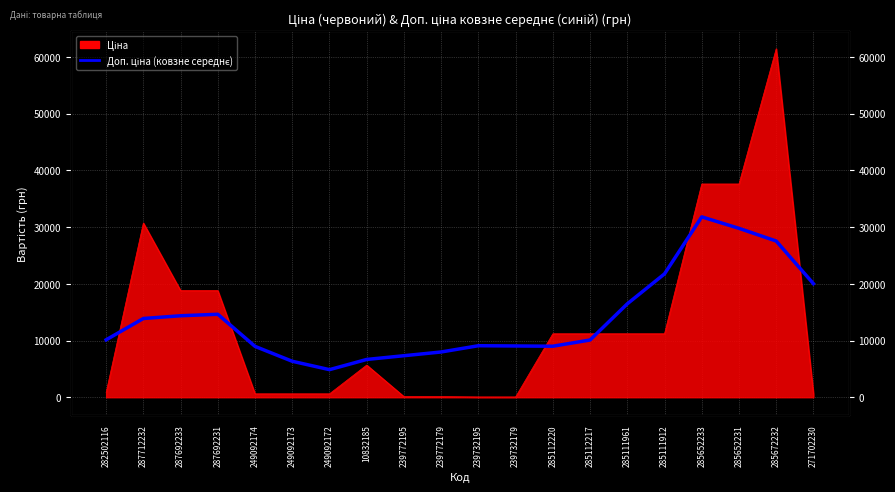

At which category does the data reach its first local valley?

249092172